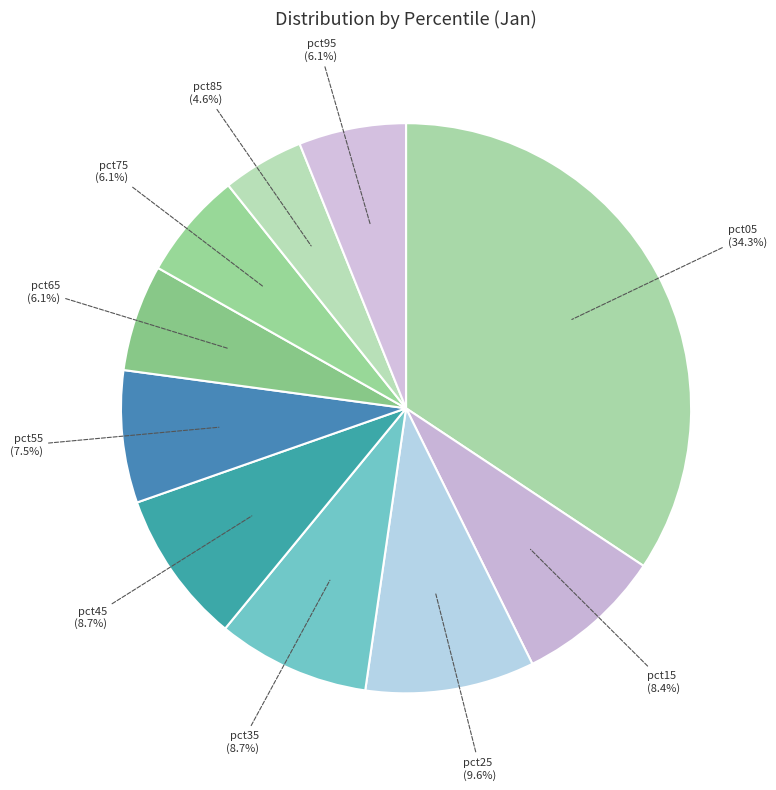

Count the number of slices in the pie.

10